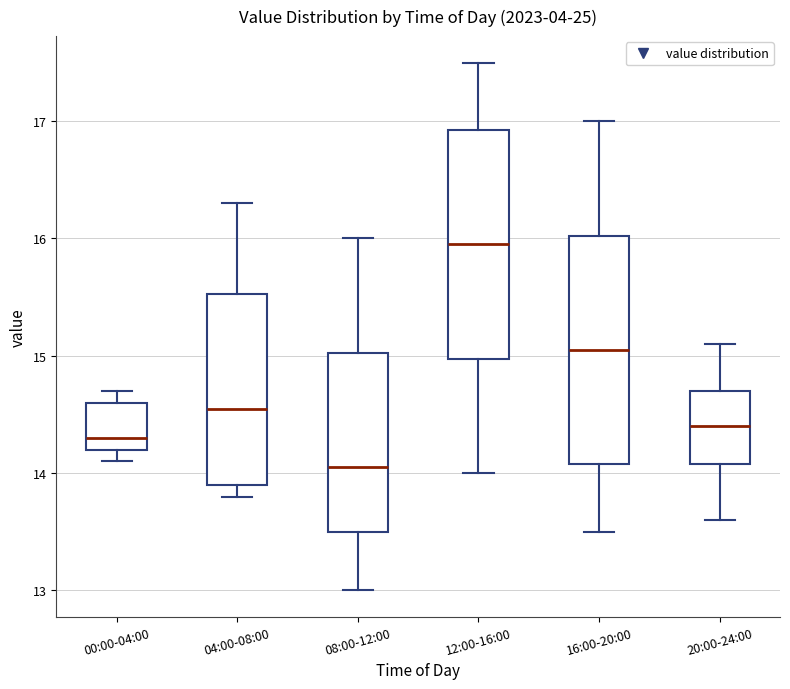

Reading left to right, transcribe this box plot: for each box, give where its median line is, the range the box spans, and where its two whiskers end, as read against the y-axis. The values are not printed on the chart, so give them approximately, as read against the axis.

00:00-04:00: median 14.3, box 14.2 to 14.6, whiskers 14.1 to 14.7
04:00-08:00: median 14.6, box 13.9 to 15.5, whiskers 13.8 to 16.3
08:00-12:00: median 14.1, box 13.5 to 15.0, whiskers 13.0 to 16.0
12:00-16:00: median 16.0, box 15.0 to 16.9, whiskers 14.0 to 17.5
16:00-20:00: median 15.1, box 14.1 to 16.0, whiskers 13.5 to 17.0
20:00-24:00: median 14.4, box 14.1 to 14.7, whiskers 13.6 to 15.1